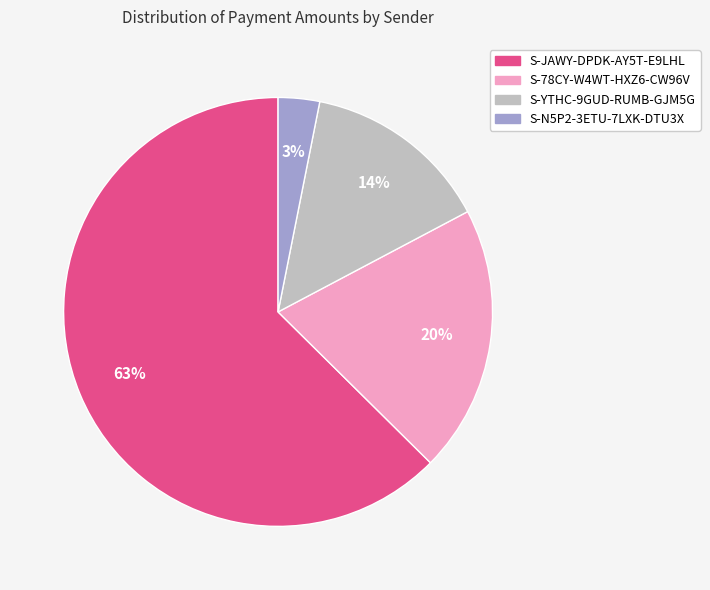

Rank the categories by value from lowest to highest.

S-N5P2-3ETU-7LXK-DTU3X, S-YTHC-9GUD-RUMB-GJM5G, S-78CY-W4WT-HXZ6-CW96V, S-JAWY-DPDK-AY5T-E9LHL